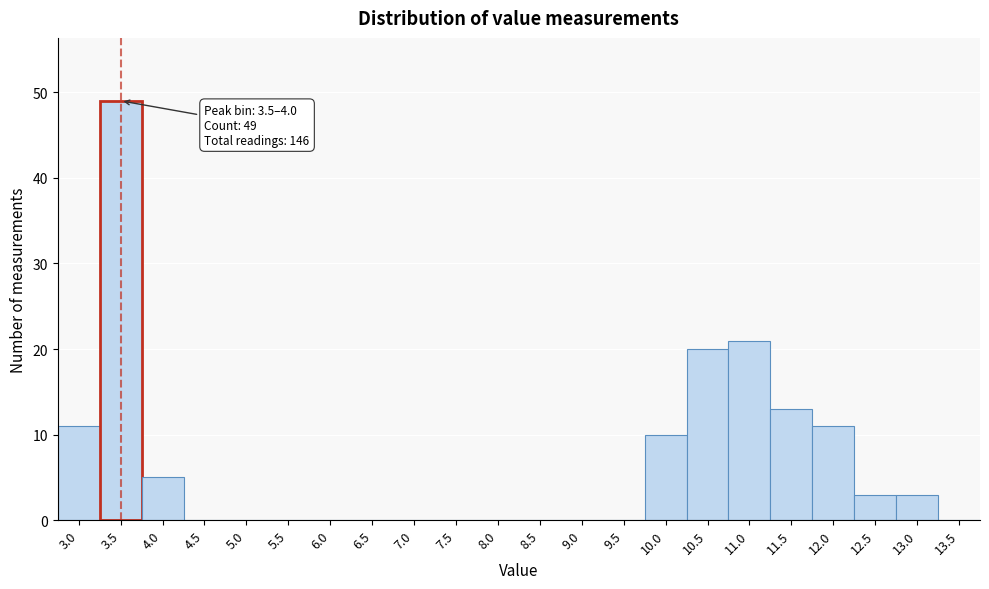

Reading right to left, list all the values displayed in this chart.

13.5=0	13.0=3	12.5=3	12.0=11	11.5=13	11.0=21	10.5=20	10.0=10	9.5=0	9.0=0	8.5=0	8.0=0	7.5=0	7.0=0	6.5=0	6.0=0	5.5=0	5.0=0	4.5=0	4.0=5	3.5=49	3.0=11